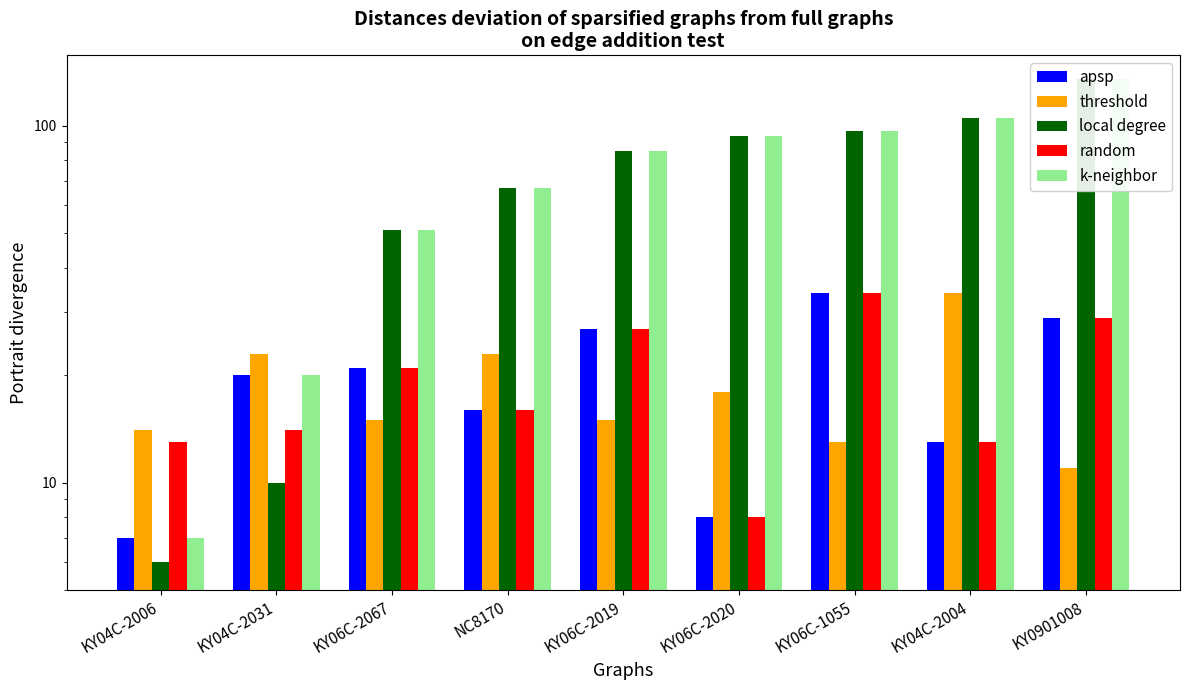

Reading left to right, what are all the values shown in this chart?

apsp: 7	20	21	16	27	8	34	13	29
threshold: 14	23	15	23	15	18	13	34	11
local degree: 6	10	51	67	85	94	97	105	135
random: 13	14	21	16	27	8	34	13	29
k-neighbor: 7	20	51	67	85	94	97	105	135